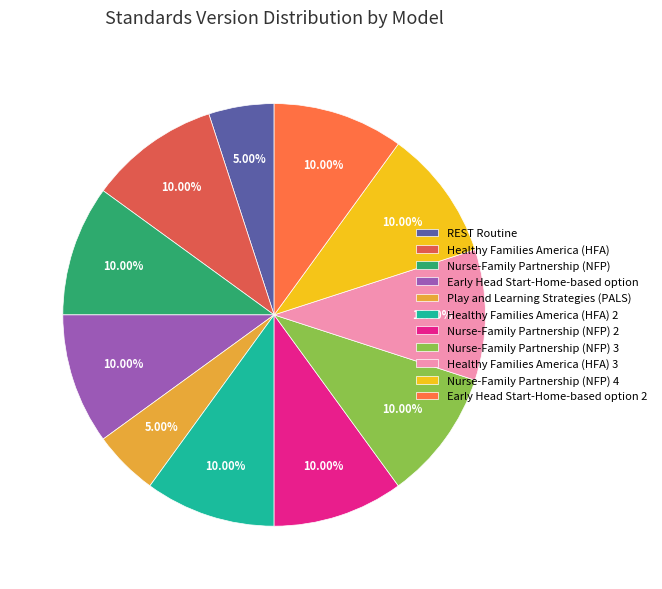

What percentage is NOT represented by Healthy Families America (HFA) 3?

90.0%